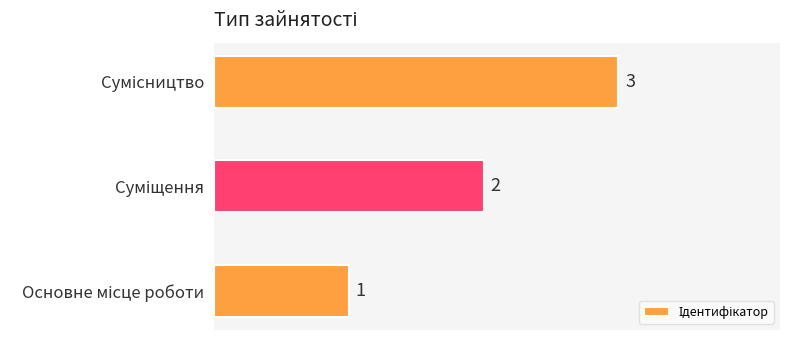

Count the values in the range 1 to 3.

3